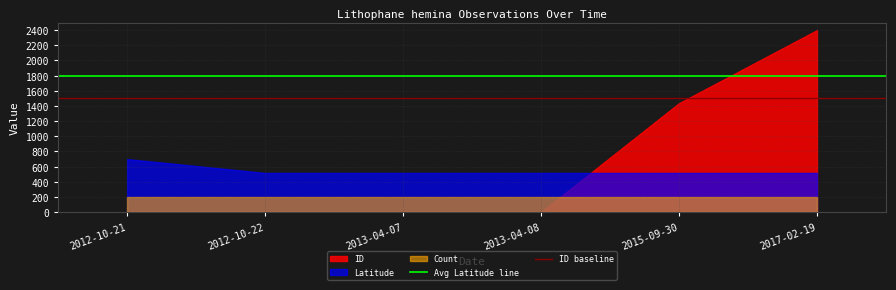

Rank the series by their average value, from highest to lowest.

ID, Latitude, Count